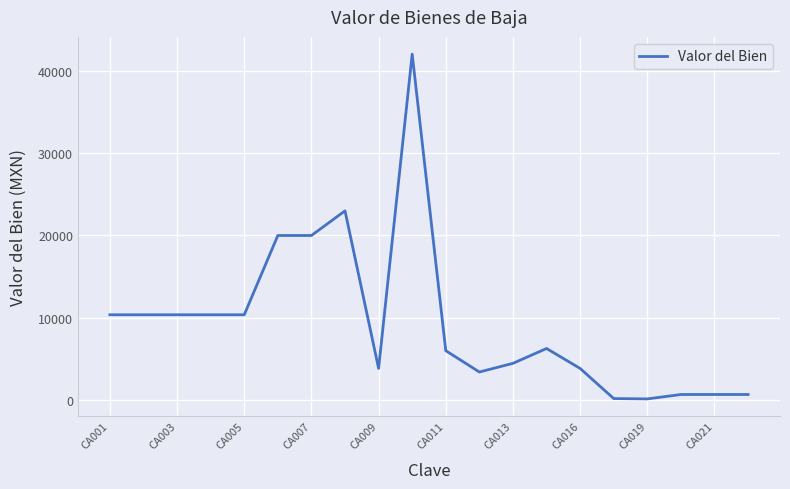

What is the greatest value displayed?

41988.0